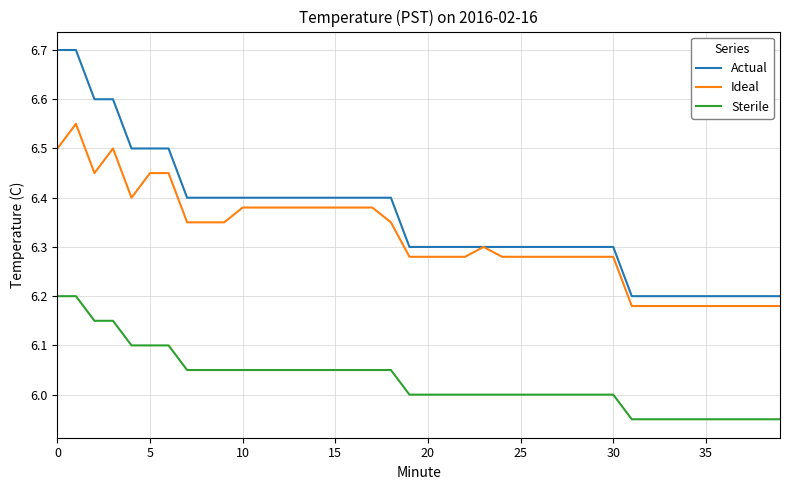

True or false: Sterile and Actual intersect in this chart.

False